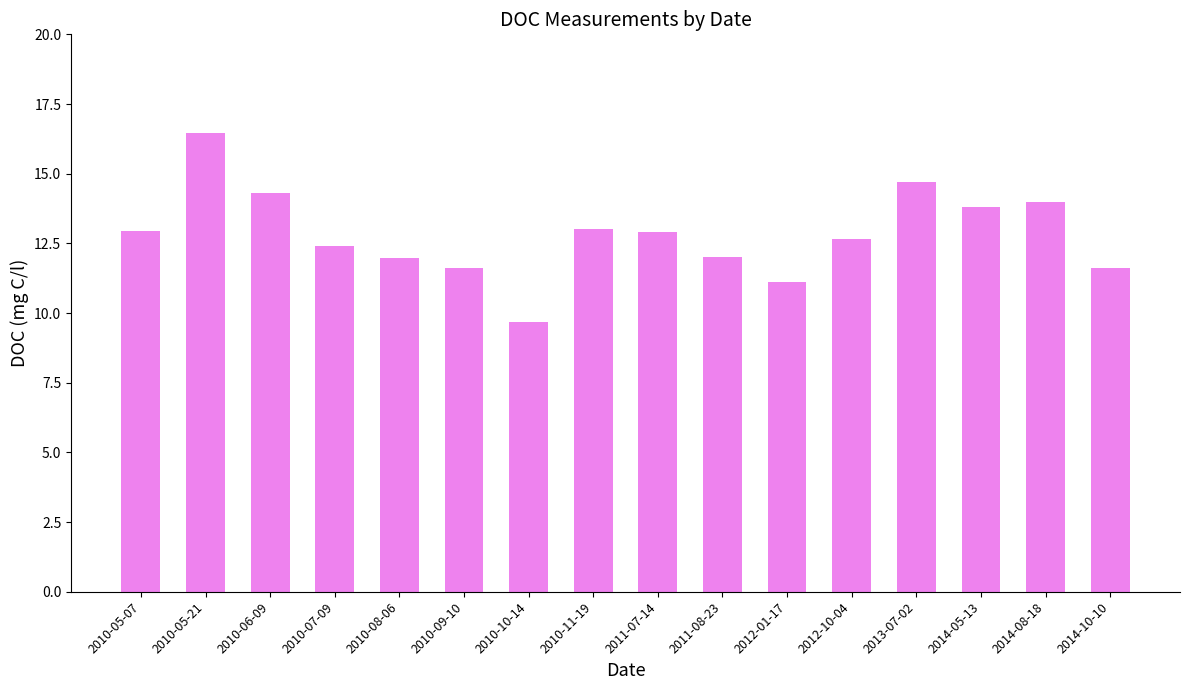

What is the difference between the maximum and minimum values?

6.8